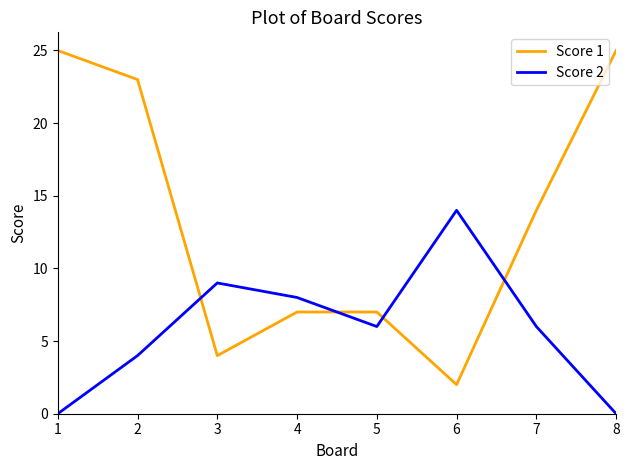

In Score 1, how many points are lower than both neighbors (excluding endpoints)?

2